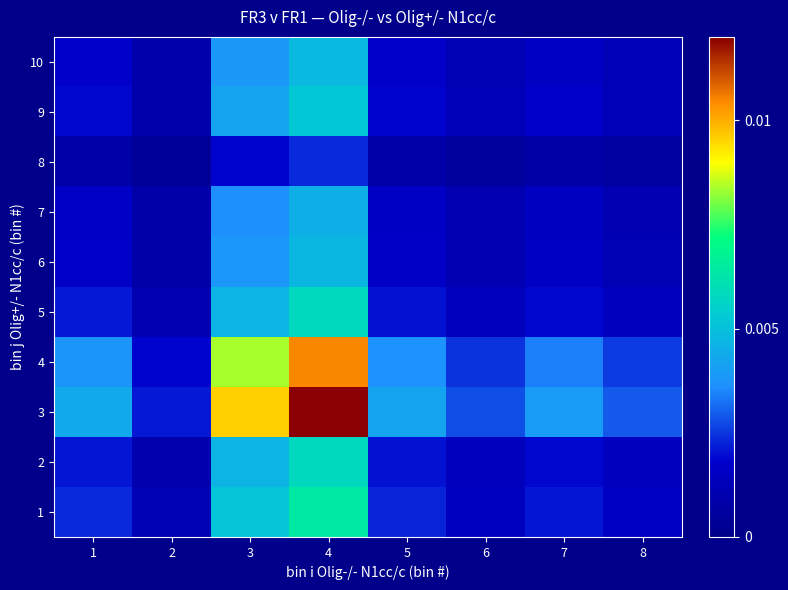

Which has a higher value, 8 or 1?

1